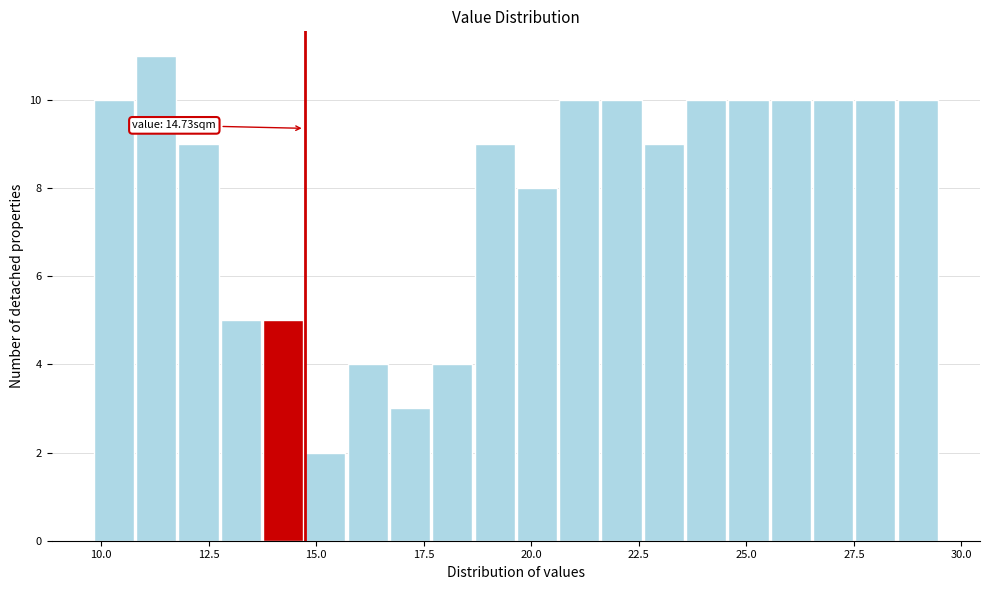

Around what value on the x-axis is the tallest bar? Give the approximate position of its centre, as read against the axis.

11.5